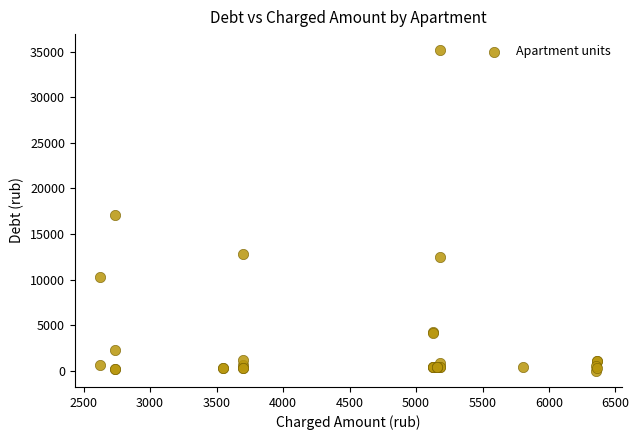

What Y value in the scatter plot is closest to 17575?

17069.7